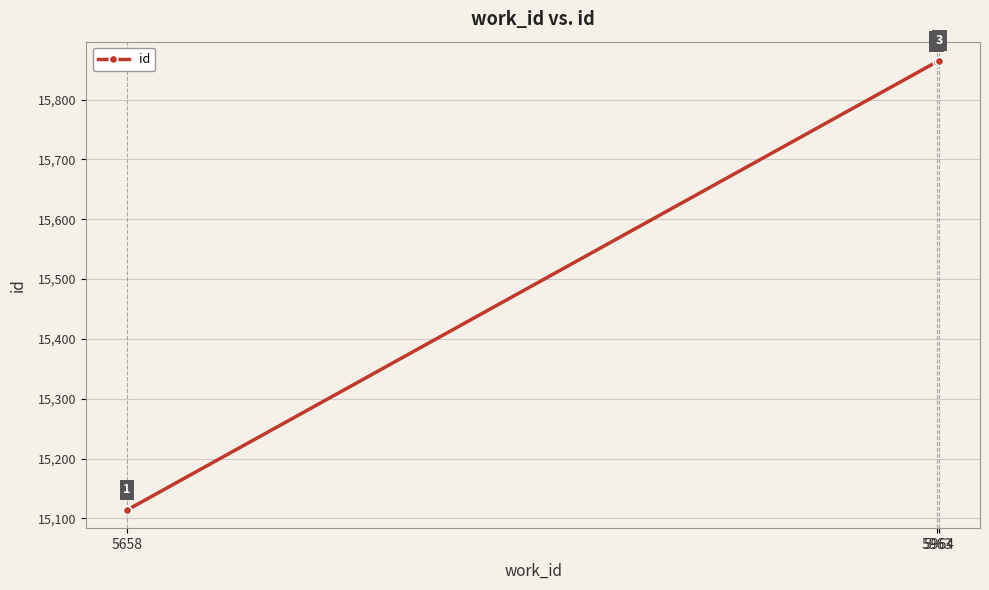

True or false: the data shows 10004 at 5658.

False